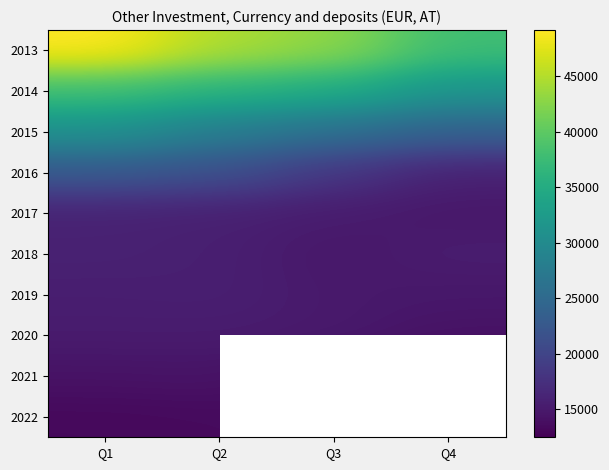

How many 2015 values are between 25935 and 30912?

3